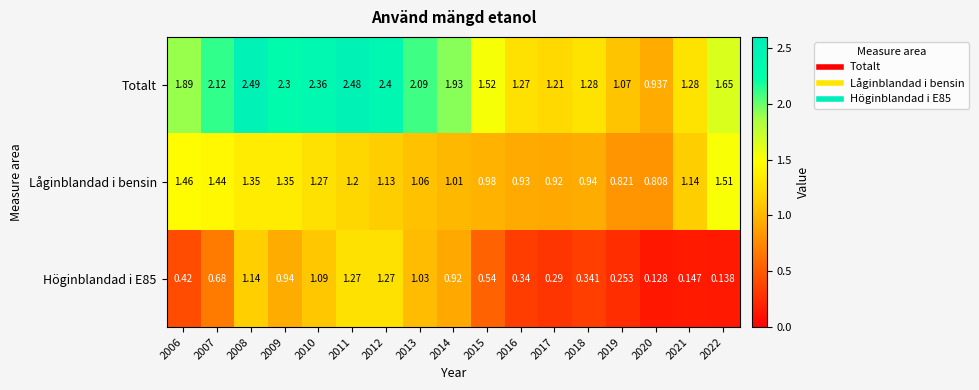

Between 2008 and 2011, which series saw the biggest shift?

Låginblandad i bensin